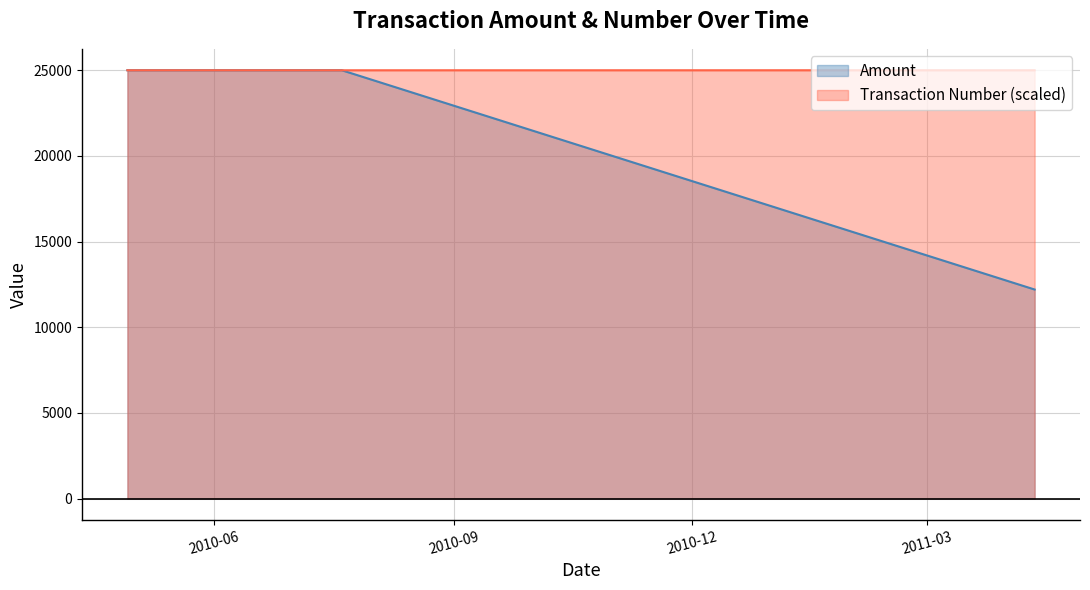

Count the Transaction Number values in the range 24997 to 25000.

3